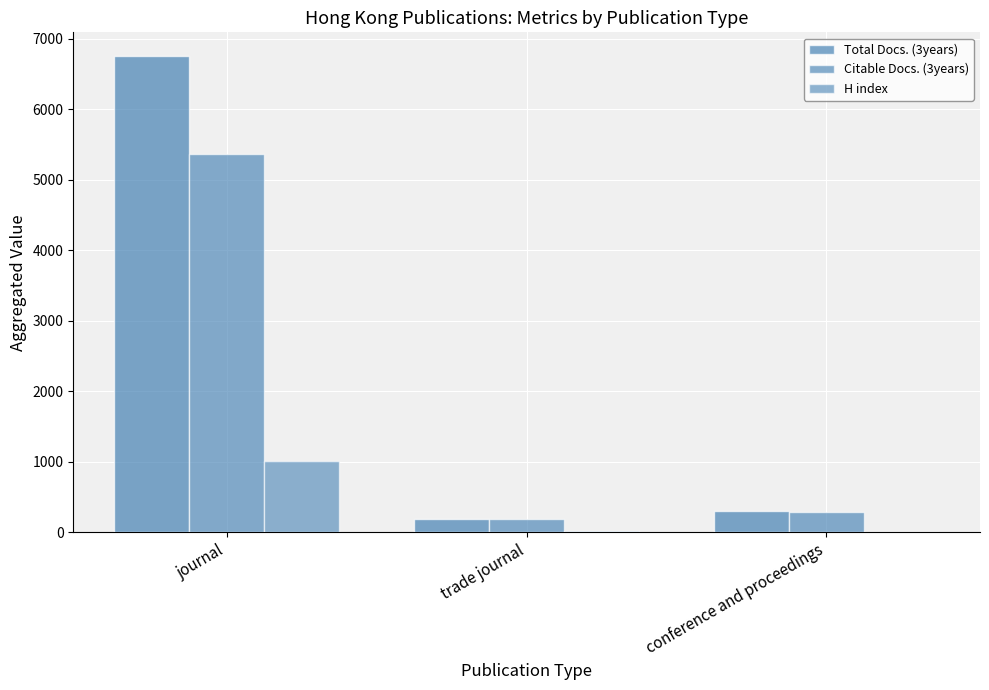

Rank the series by their average value, from highest to lowest.

Total Docs. (3years), Citable Docs. (3years), H index